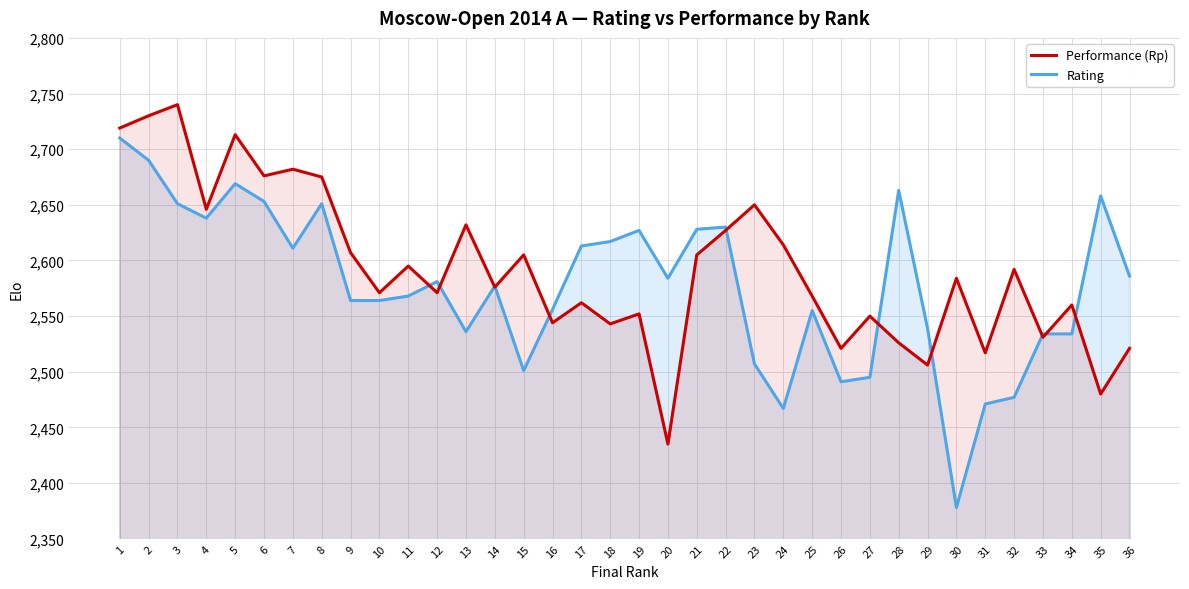

At which category does Rating reach its first local peak?

5